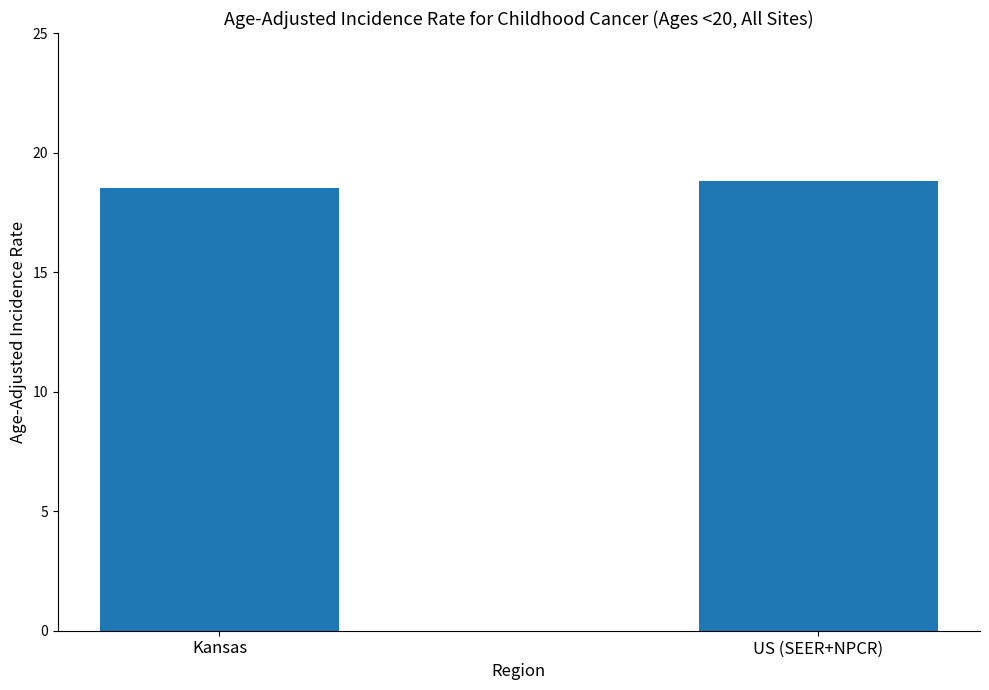

Approximately how many times larger is the value at US (SEER+NPCR) compared to Kansas?

1.0